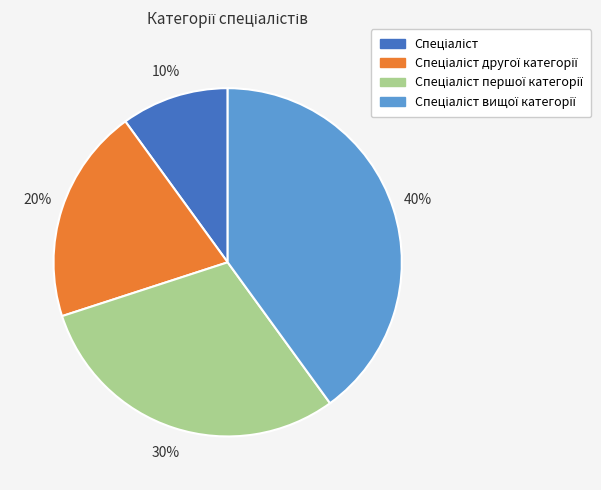

Does any single category account for the majority?

No